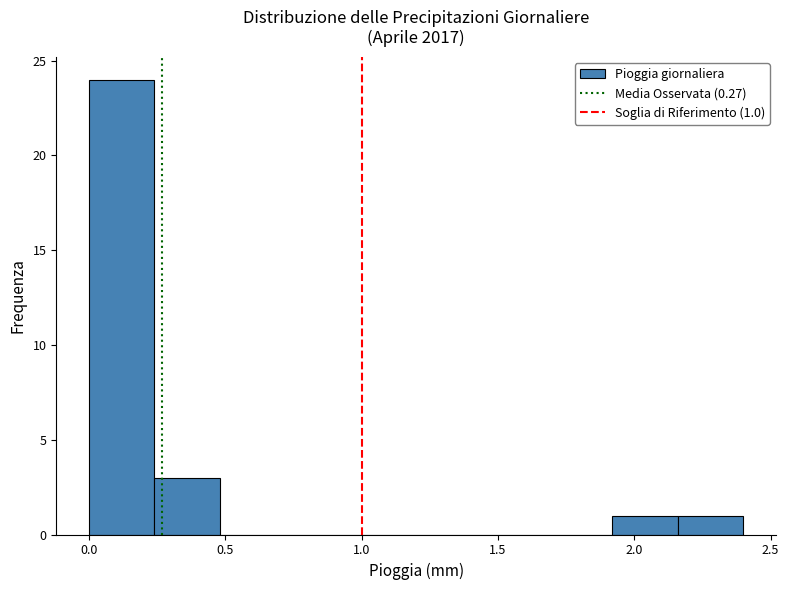

Which range on the x-axis has the tallest bar?

0.00 to 0.24